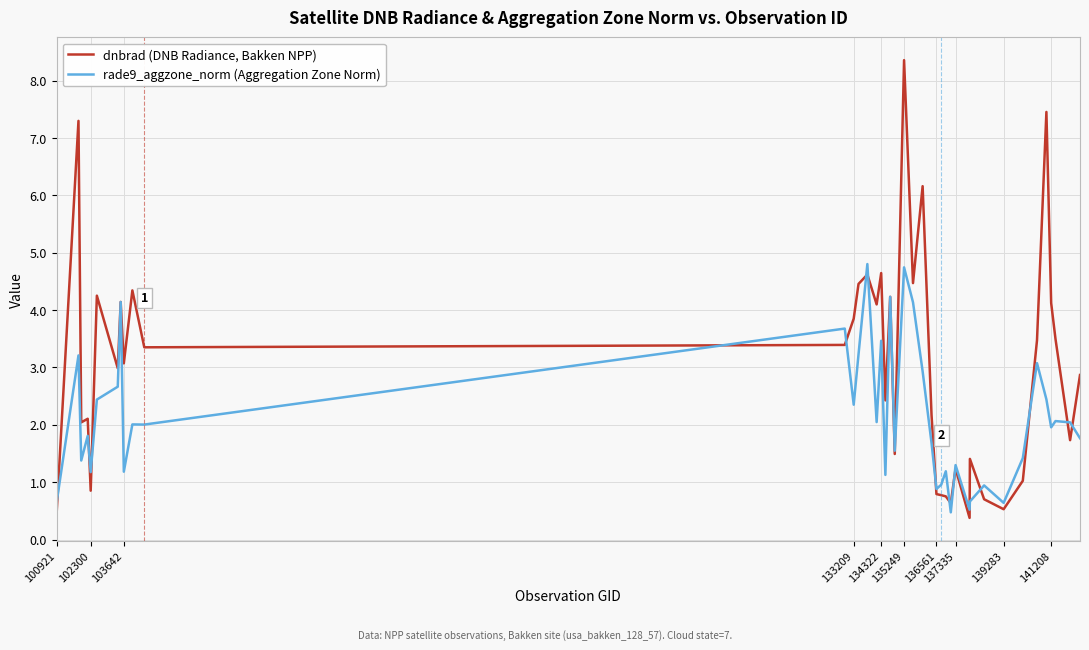

Which series has the largest range (max minus min)?

dnbrad (DNB Radiance, Bakken NPP)